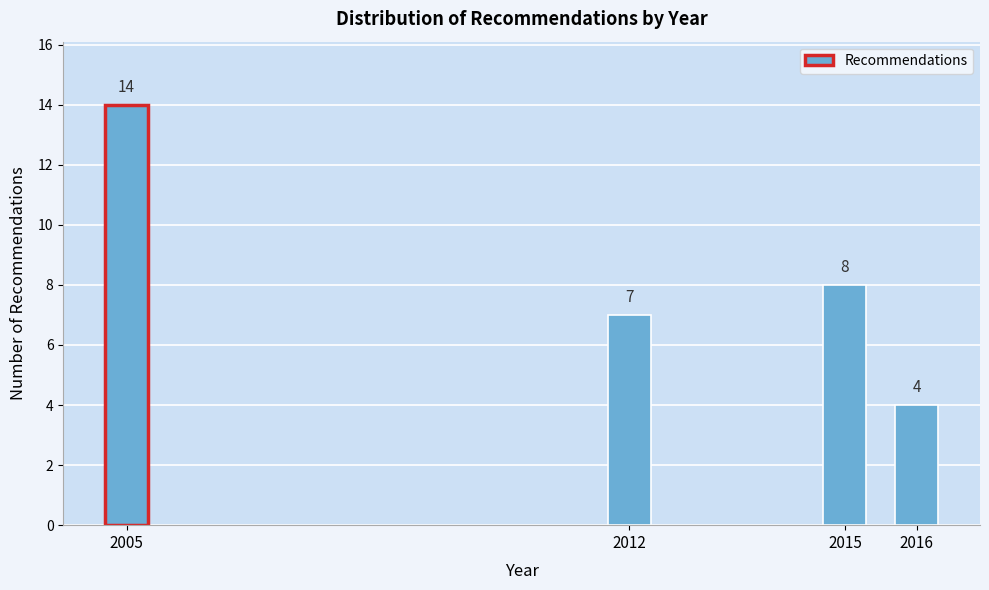

Reading left to right, list all the values displayed in this chart.

14	7	8	4